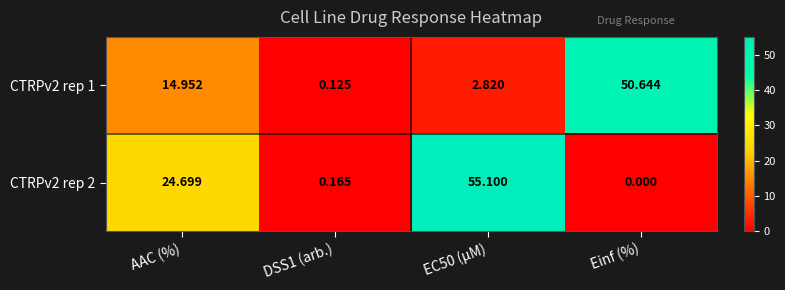

Which category has the lowest value in the CTRPv2 rep 2 series?

Einf (%)